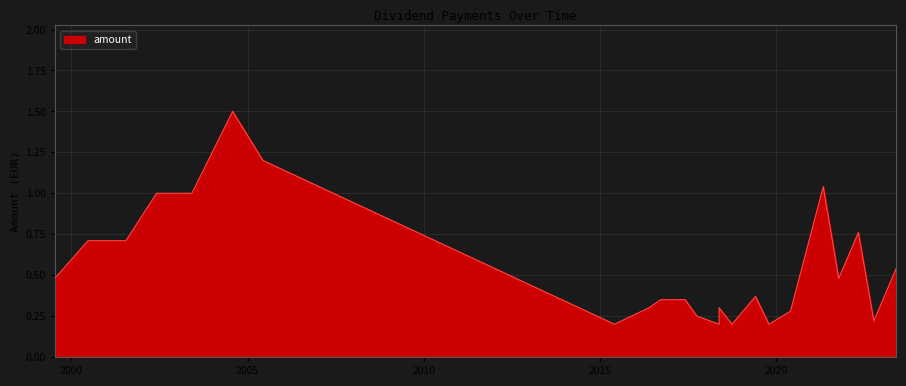

What is the difference between the second highest and minimum values?

1.0